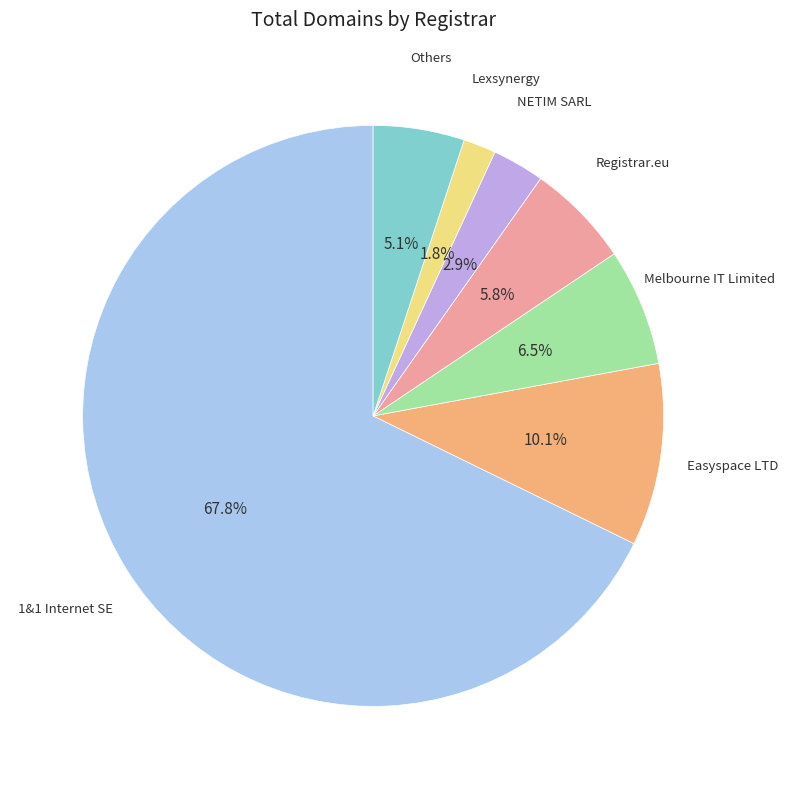

Does any single category account for the majority?

Yes